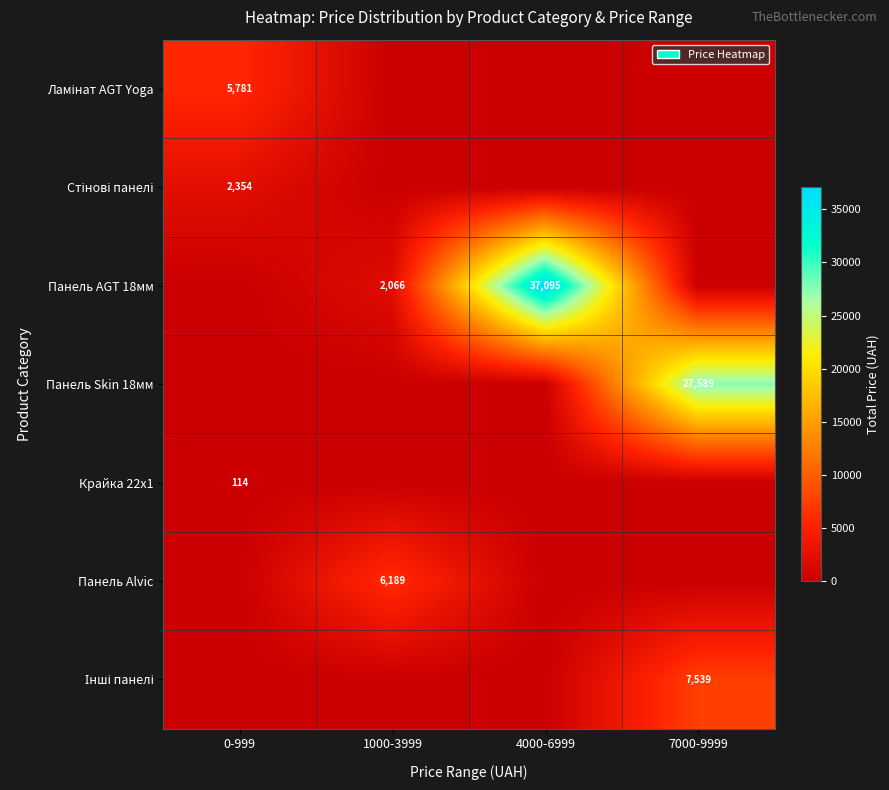

Is it true that Панель Skin 18мм equals 27589 at 7000-9999?

True